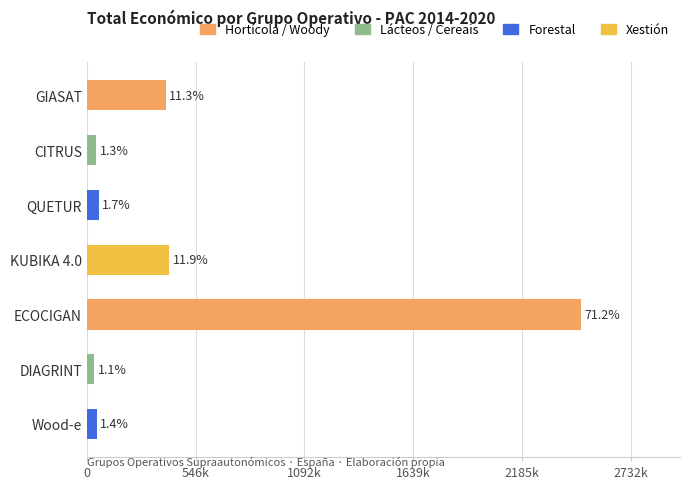

Does the chart contain any negative values?

No